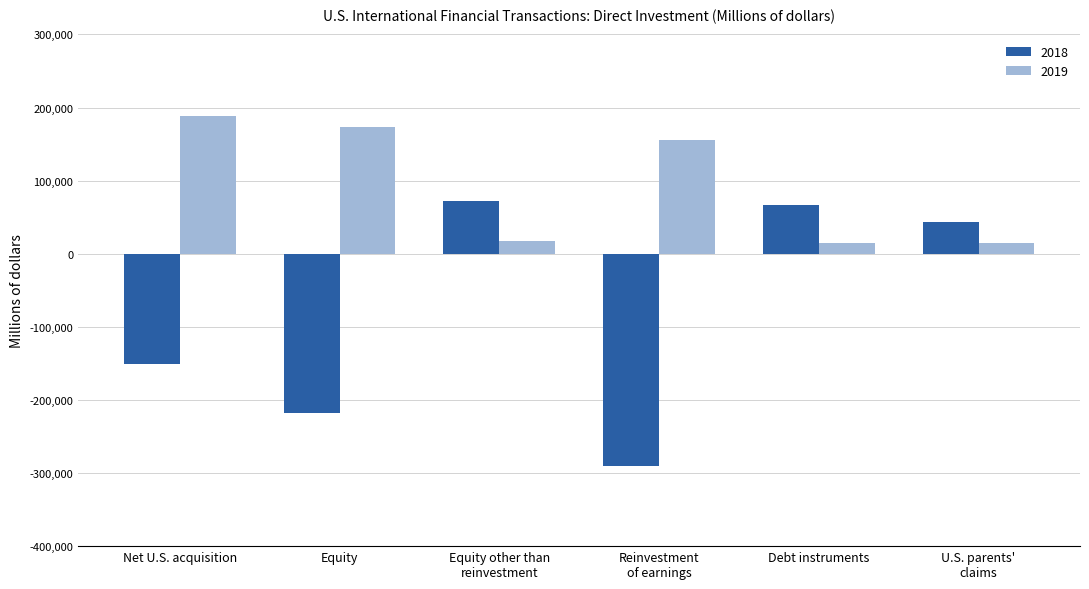

What is the lowest value of the 2018 series?

-290123